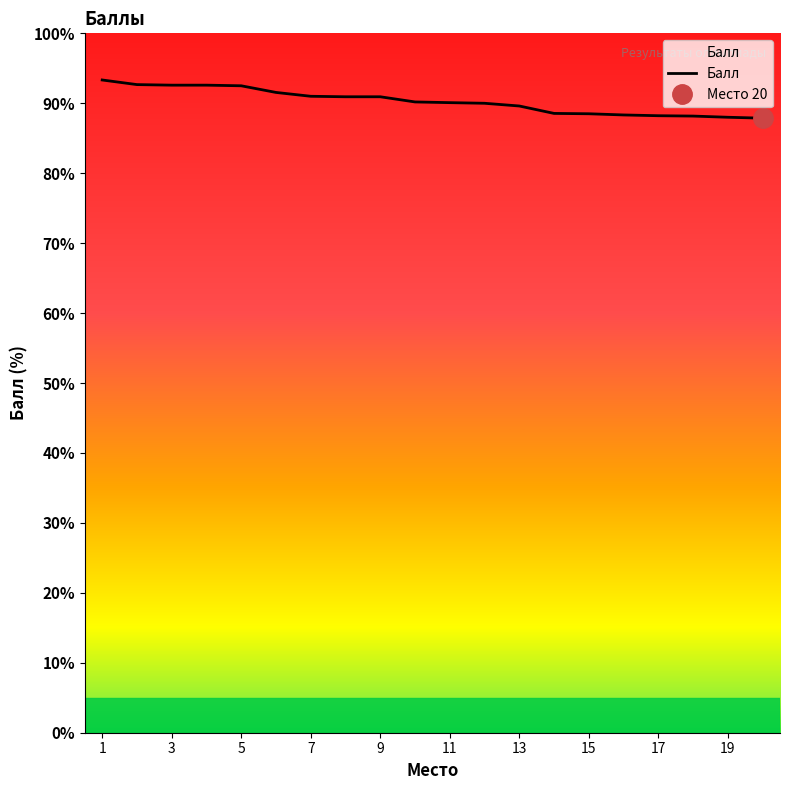

Is it true that Балл equals 90.9 at 9?

True